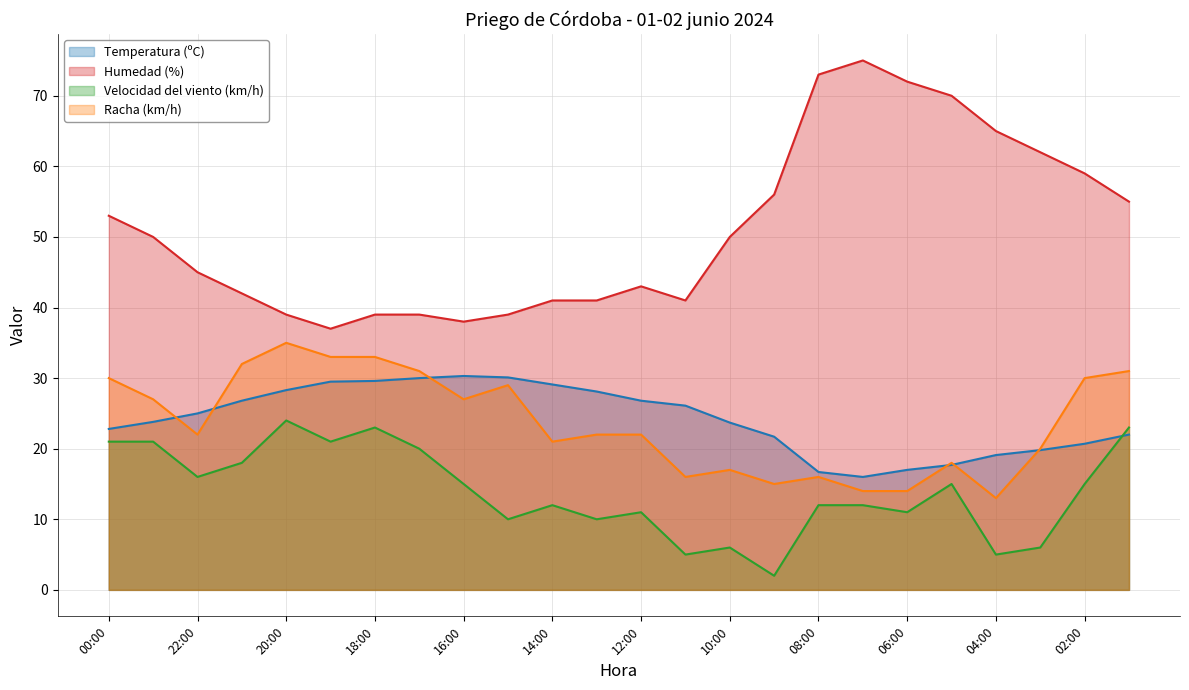

Which series has the largest range (max minus min)?

Humedad (%)